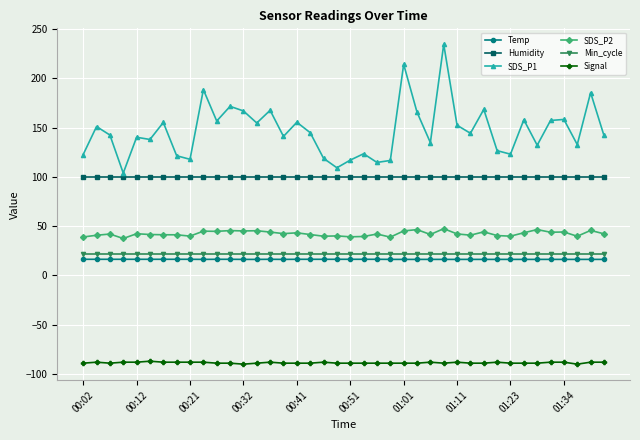

What is the highest value of the SDS_P2 series?

47.5